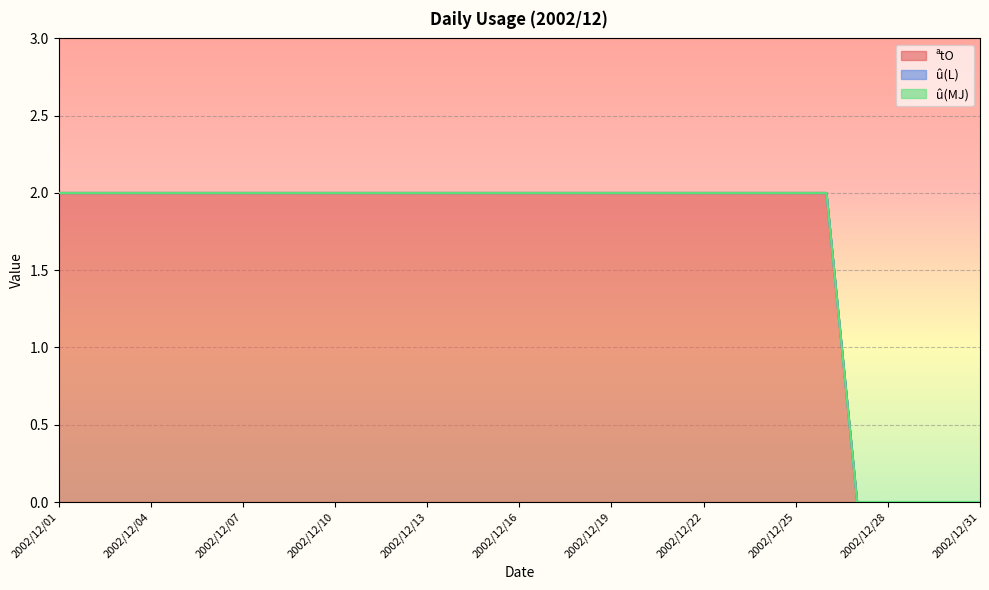

Rank the series at 2002/12/17 from highest to lowest value.

ªtO, û(L), û(MJ)